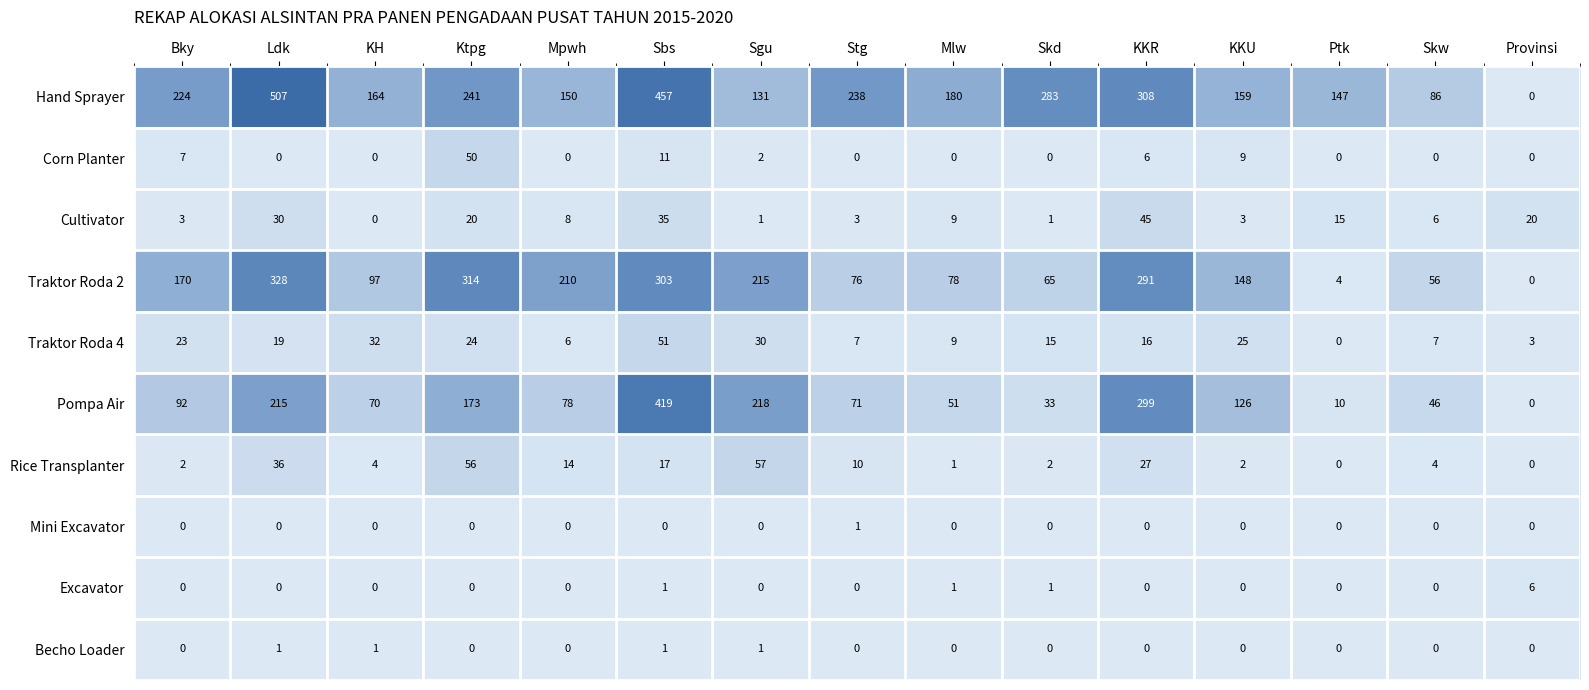

True or false: Traktor Roda 4 has a value of 12 at Stg.

False